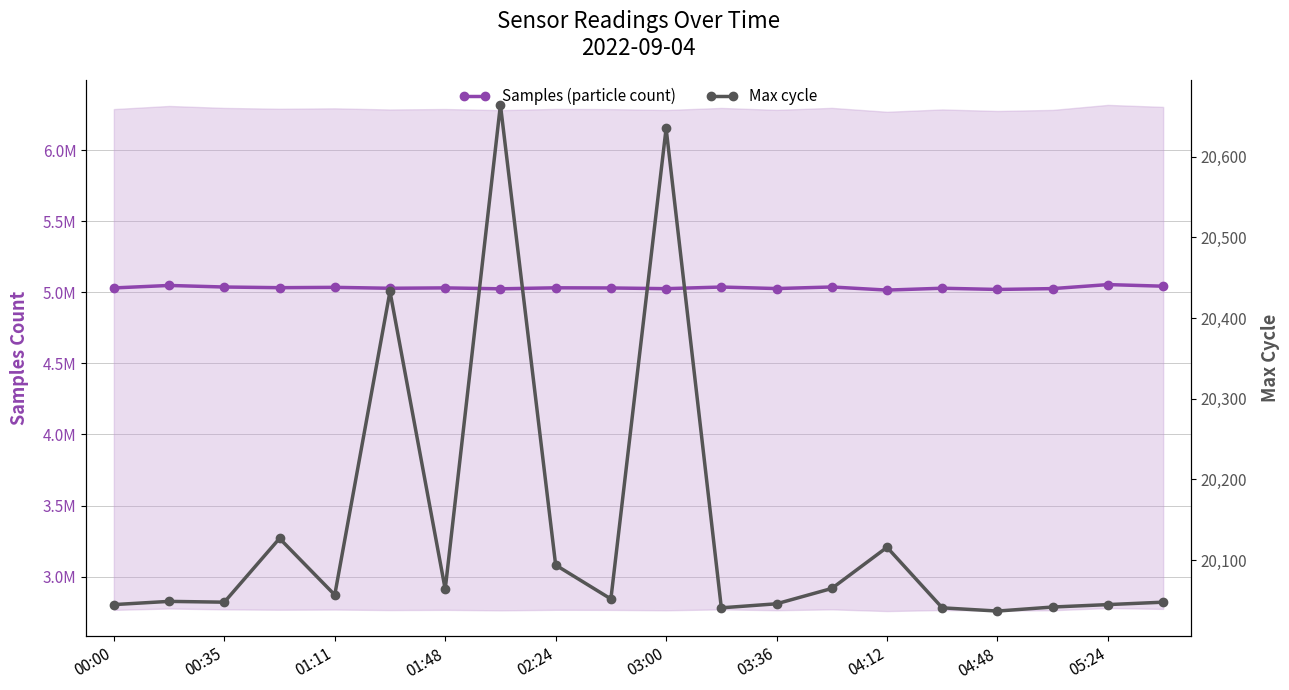

The value of SDS_P1 (particle count) at 01:48 is 5030735. True or false?

True